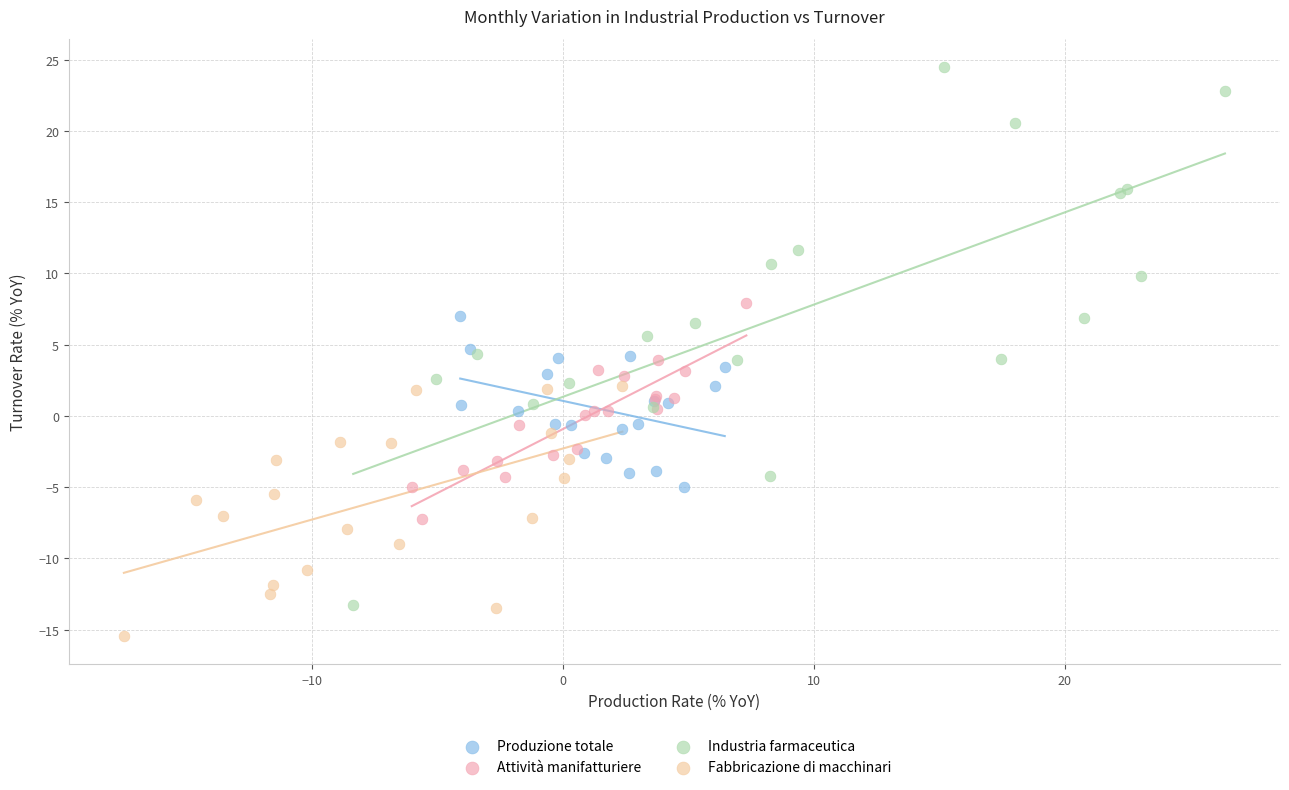

What are all the series names shown in the legend?

Produzione totale, Attività manifatturiere, Industria farmaceutica, Fabbricazione di macchinari